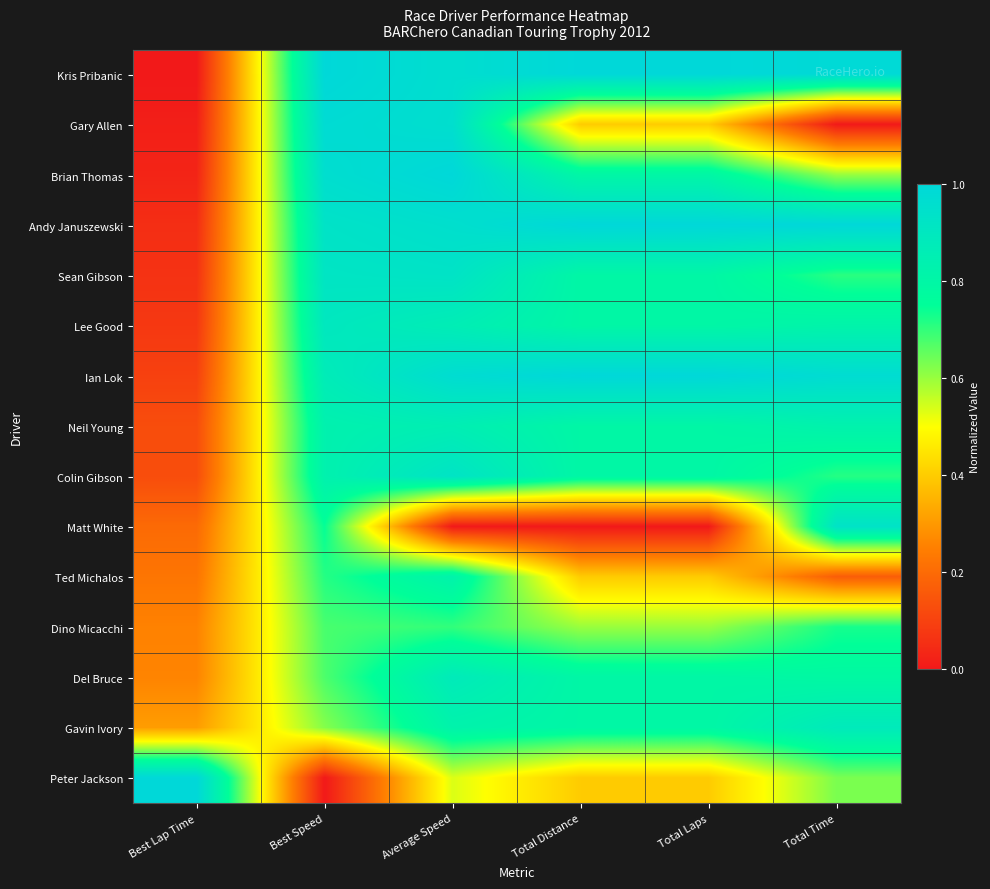

At which category does the chart reach its minimum across all series?

Best Lap Time